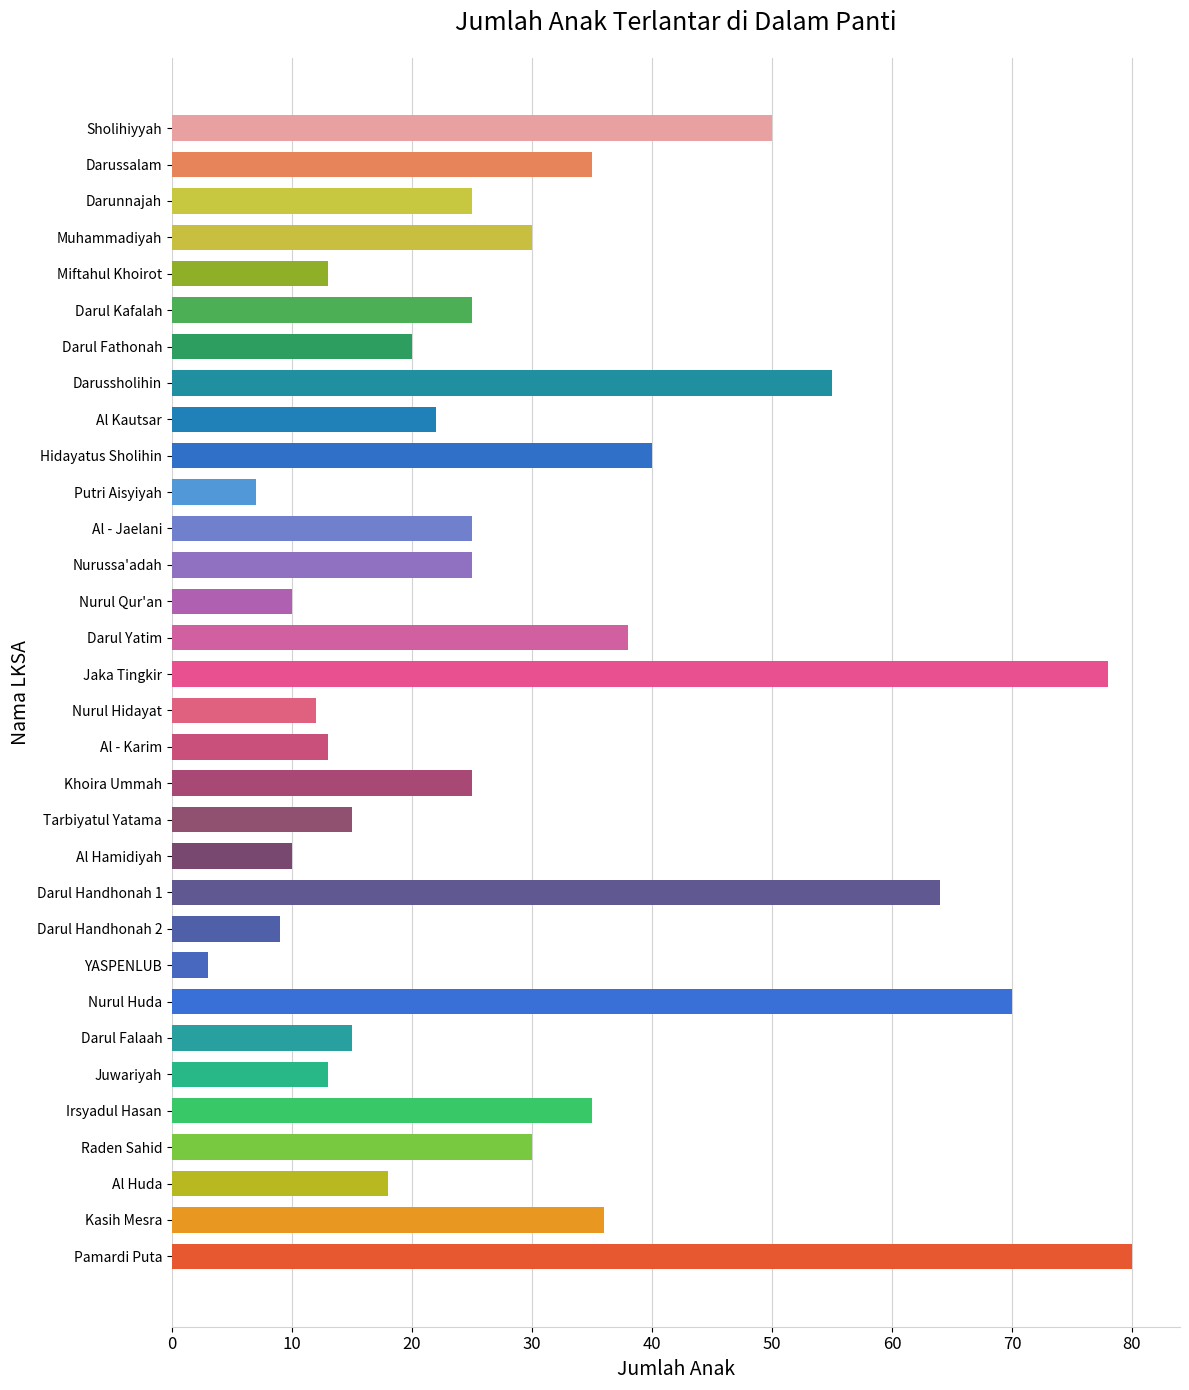

What is the sum of all values?

946